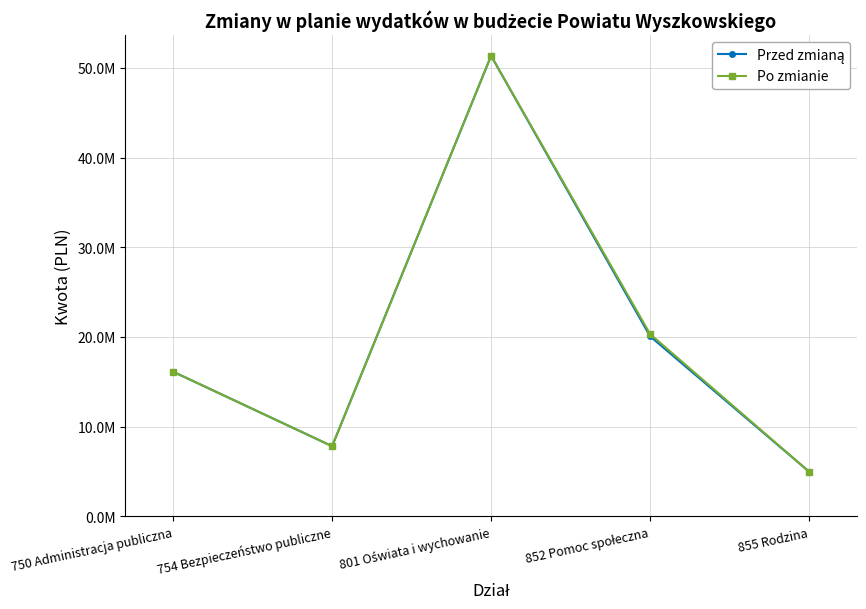

Which series has the widest spread of values?

Przed zmianą